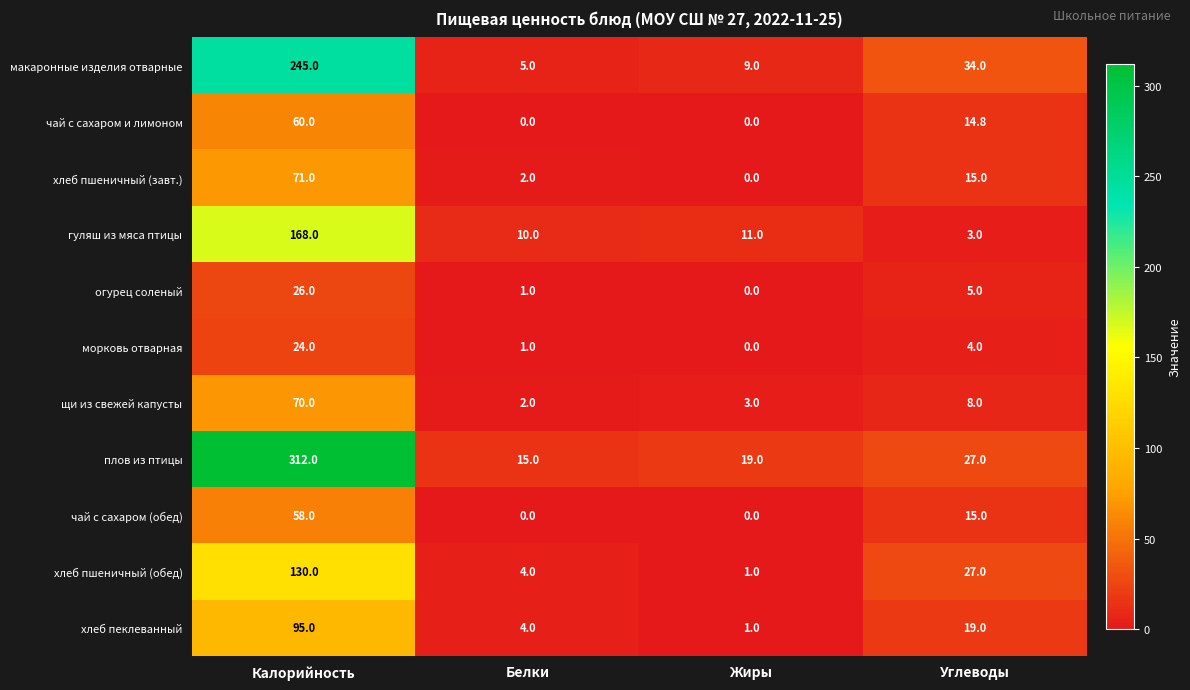

The морковь отварная series shows 0.9 at Углеводы. True or false?

False